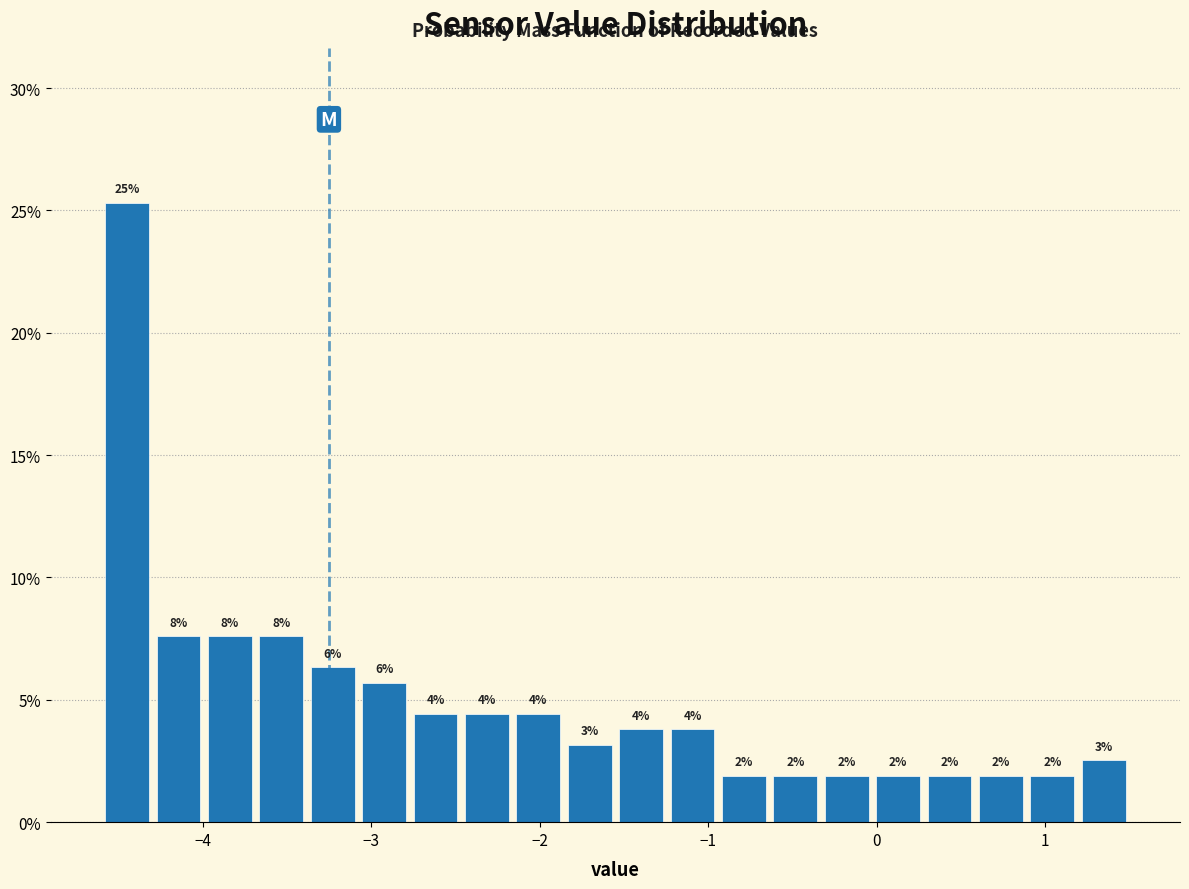

Read against the x-axis, roughly where is the centre of the tallest bar?

-4.4